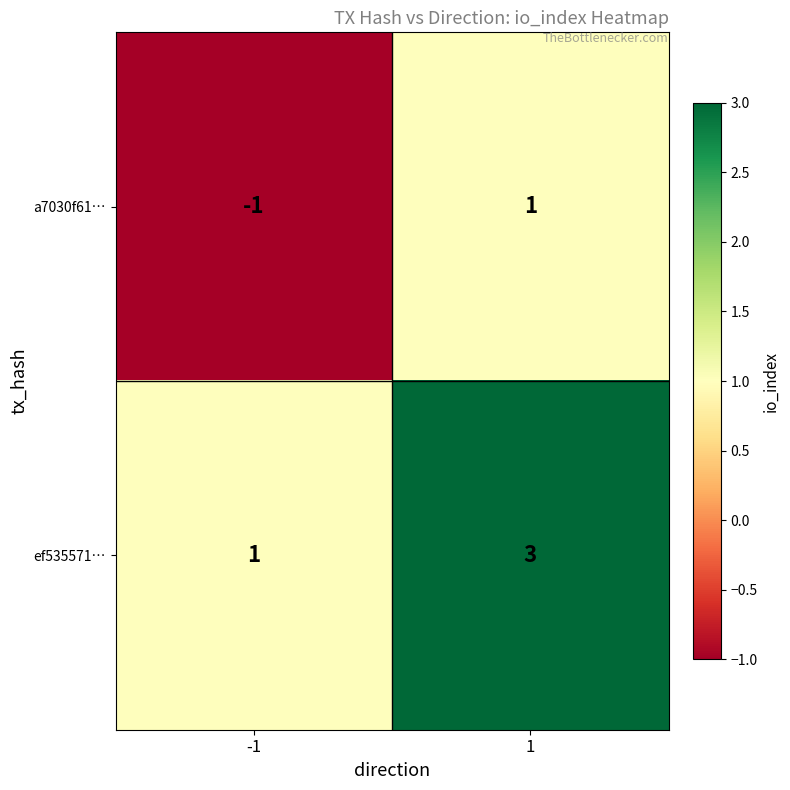

What is the sum of all ef535571… values?

4